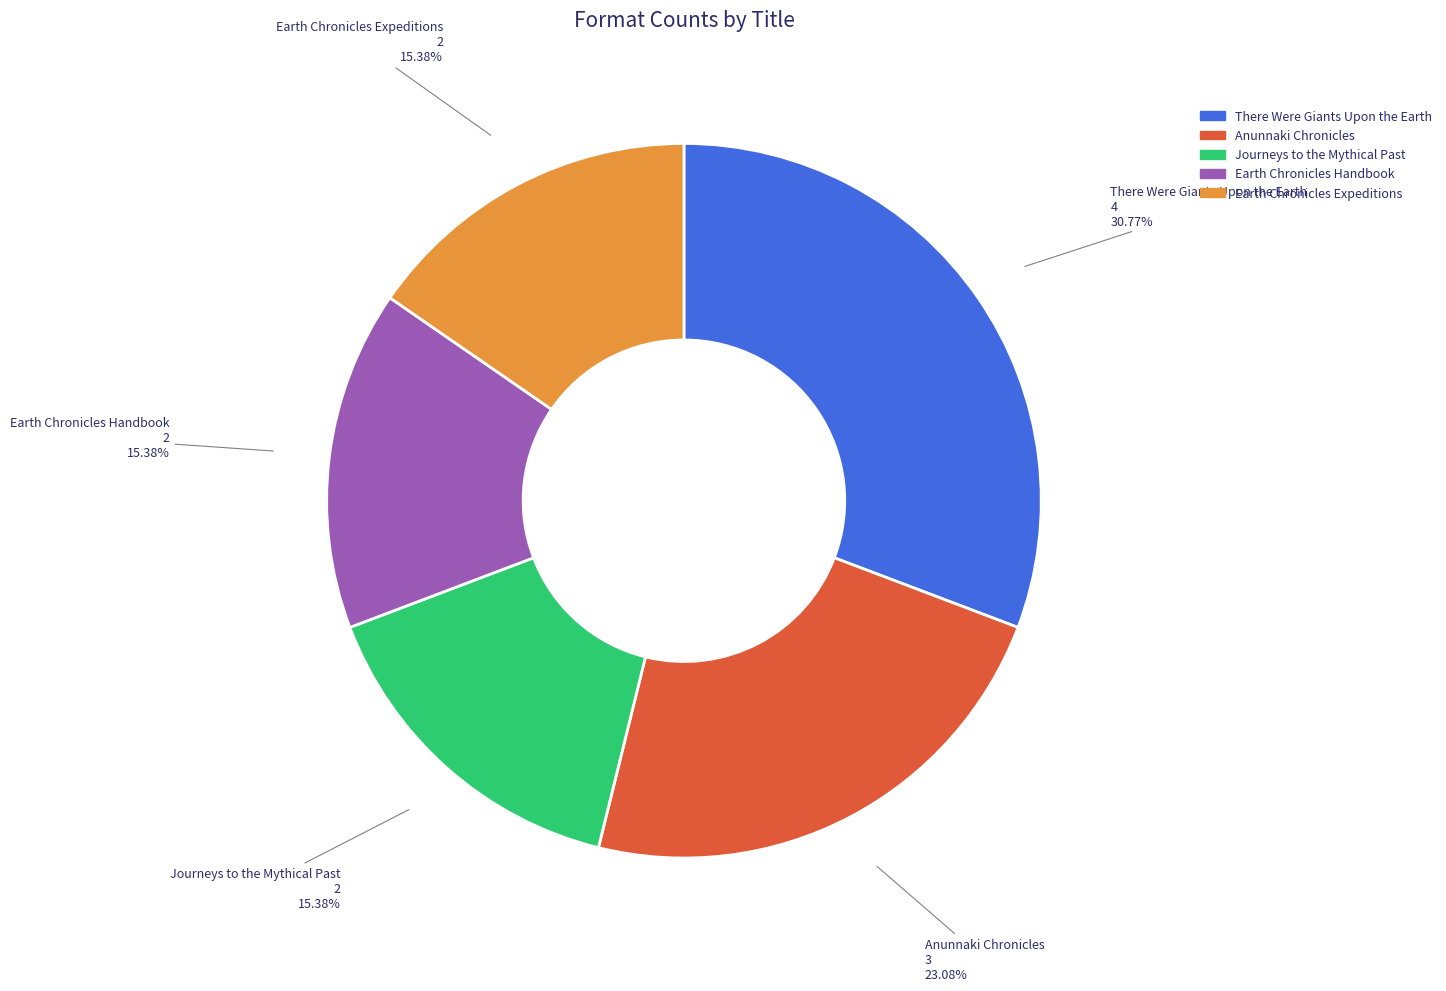

To the nearest percent, what is the combined percentage of Journeys to the Mythical Past and Anunnaki Chronicles?

38%